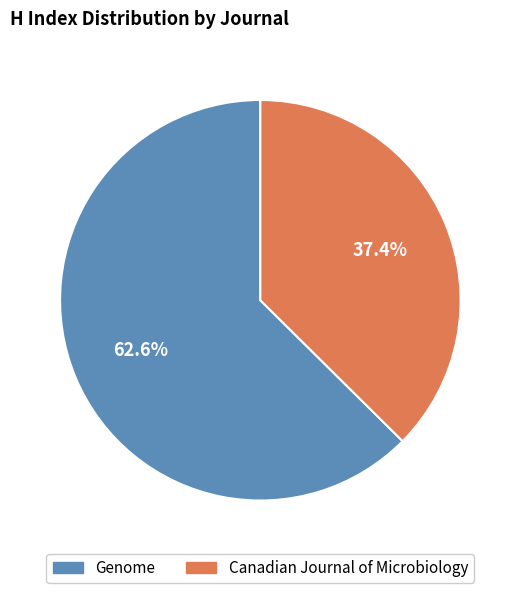

Combined, what portion of the pie is Genome and Canadian Journal of Microbiology?

100.0%